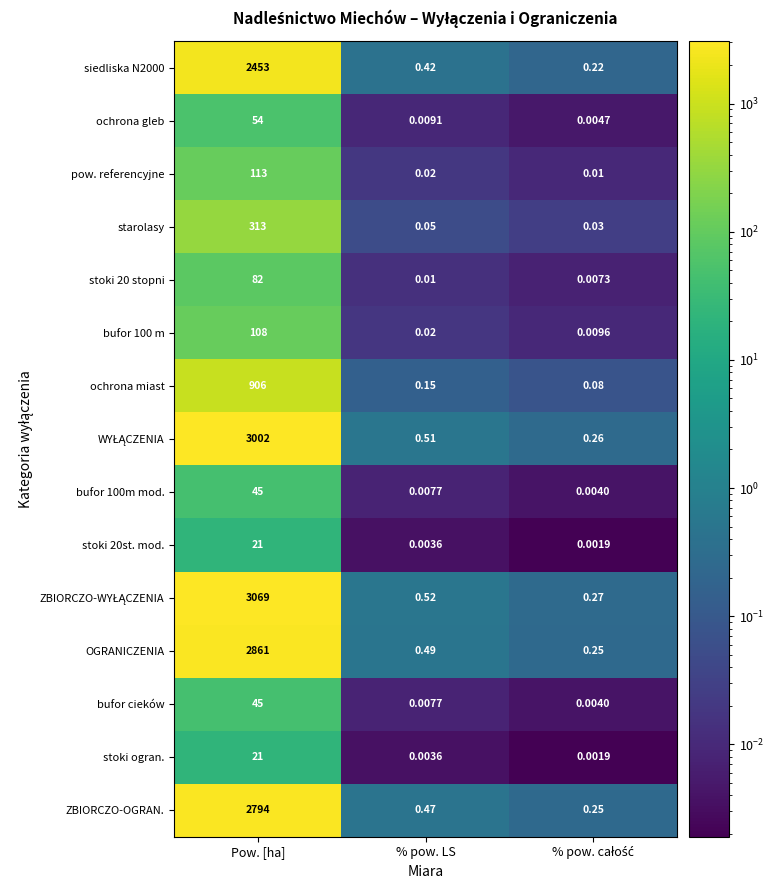

Where is bufor cieków nearest to the value 22?

% pow. LS